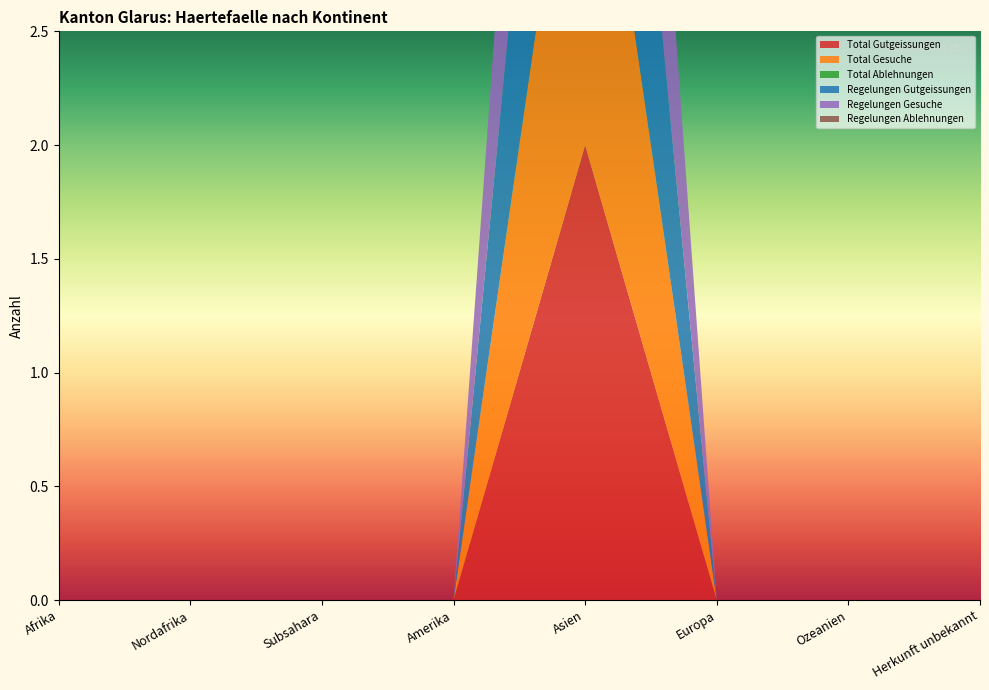

Reading left to right, list all the values displayed in this chart.

Total Gutgeissungen: 0	0	0	0	2	0	0	0
Total Gesuche: 0	0	0	0	2	0	0	0
Total Ablehnungen: 0	0	0	0	0	0	0	0
Regelungen Gutgeissungen: 0	0	0	0	2	0	0	0
Regelungen Gesuche: 0	0	0	0	2	0	0	0
Regelungen Ablehnungen: 0	0	0	0	0	0	0	0